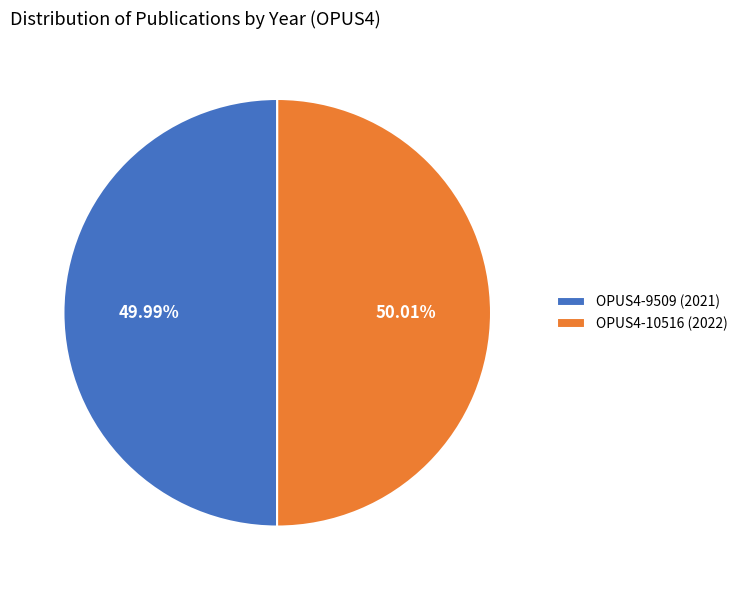

To the nearest percent, what portion does OPUS4-9509 (2021) represent?

50%